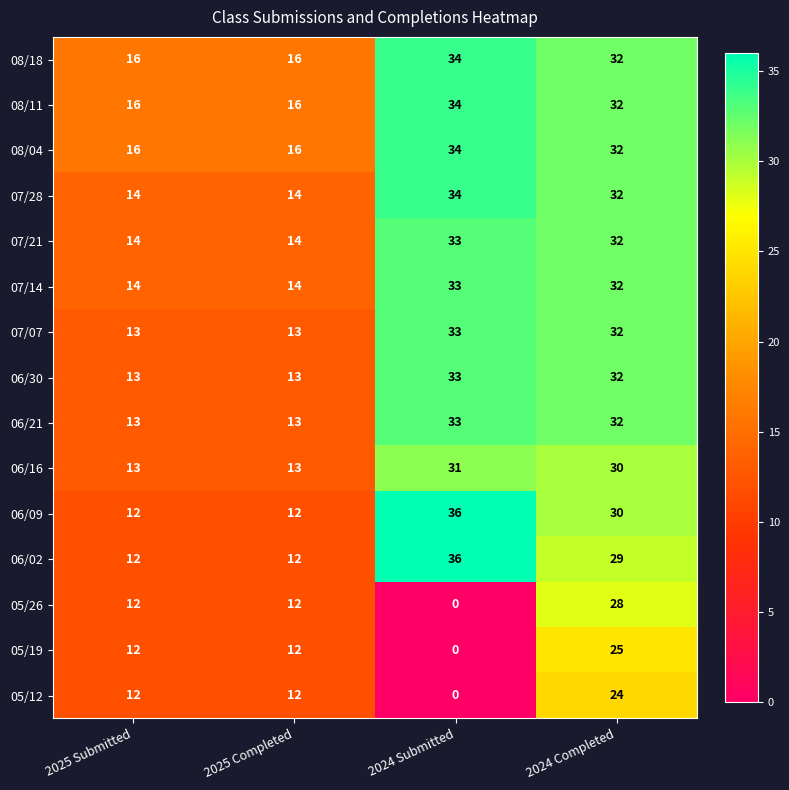

The value of 07/14 at 2025 Completed is 14. True or false?

True